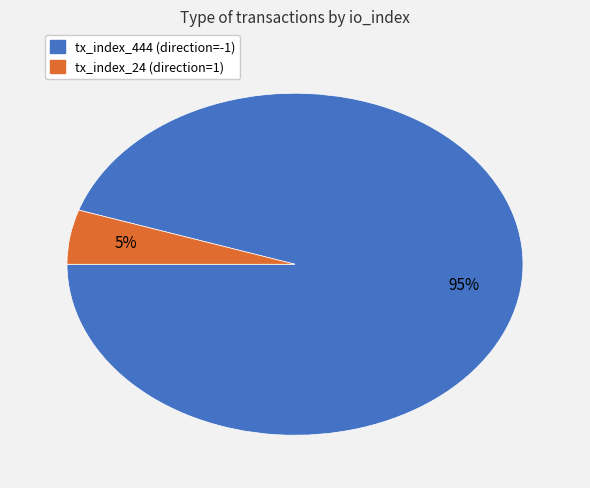

Between tx_index_444 (direction=-1) and tx_index_24 (direction=1), which is larger?

tx_index_444 (direction=-1)